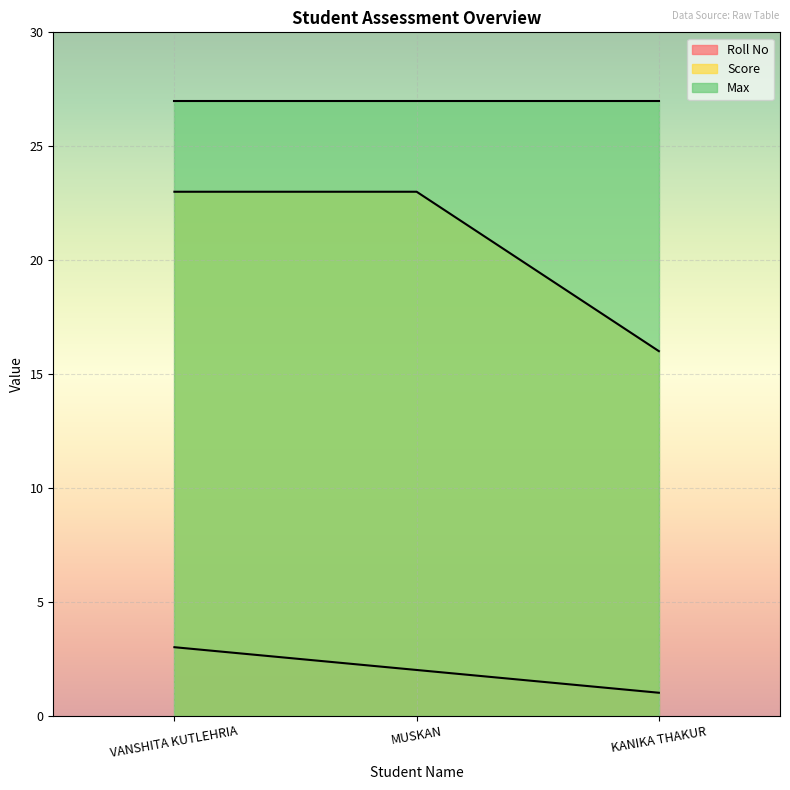

What is the sum of the Roll No values at VANSHITA KUTLEHRIA and KANIKA THAKUR?

4